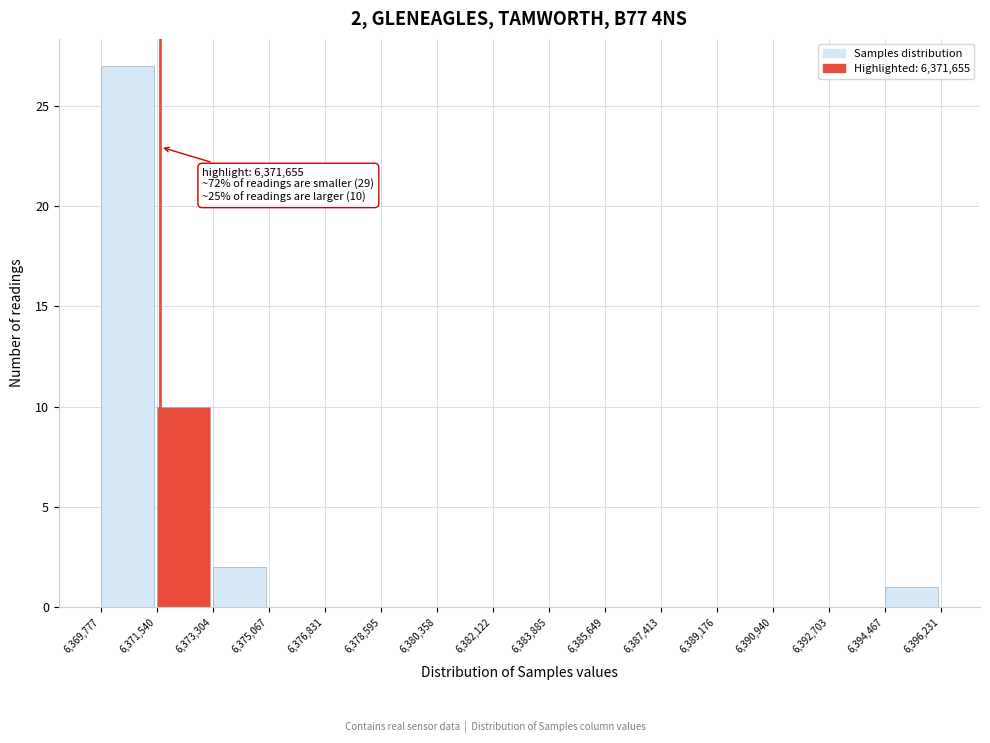

Over which range of the x-axis is the bar tallest?

6,369,777 to 6,371,540